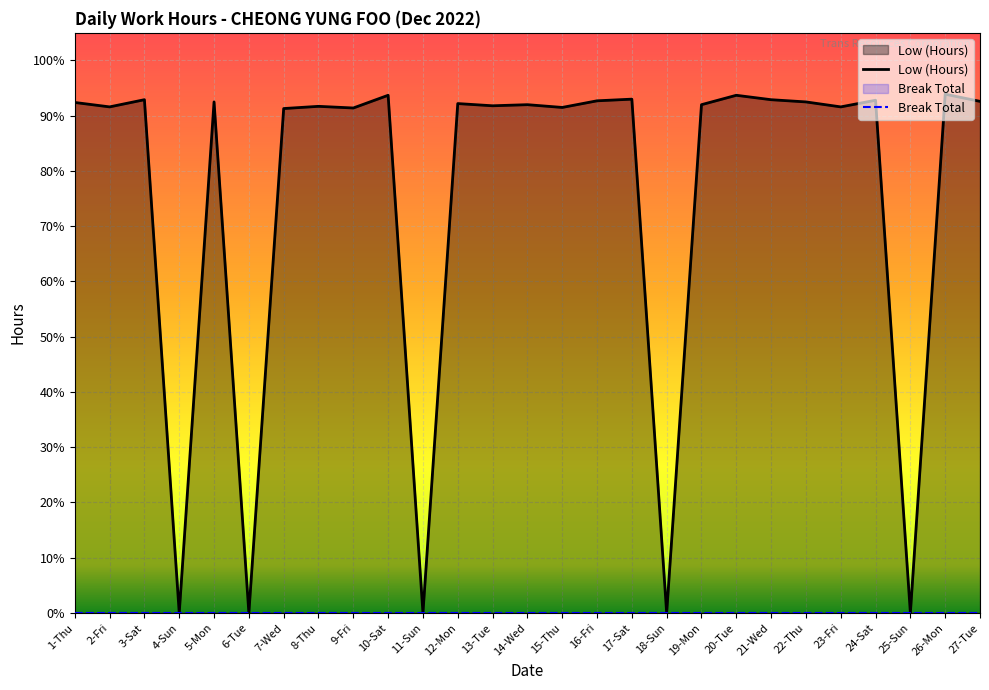

What is the value of the 24th point from the left?

9.3